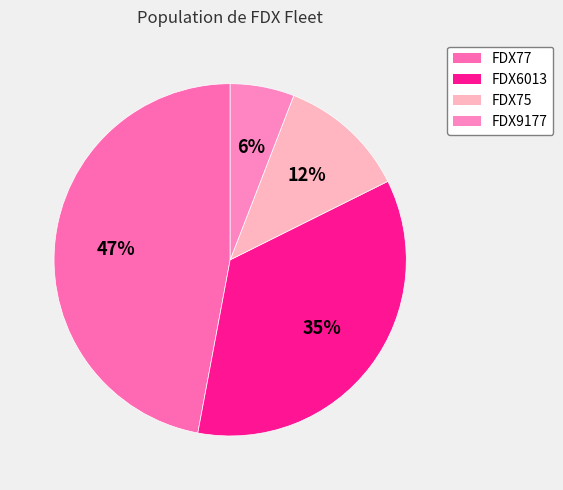

Is FDX77 the majority of the pie?

No